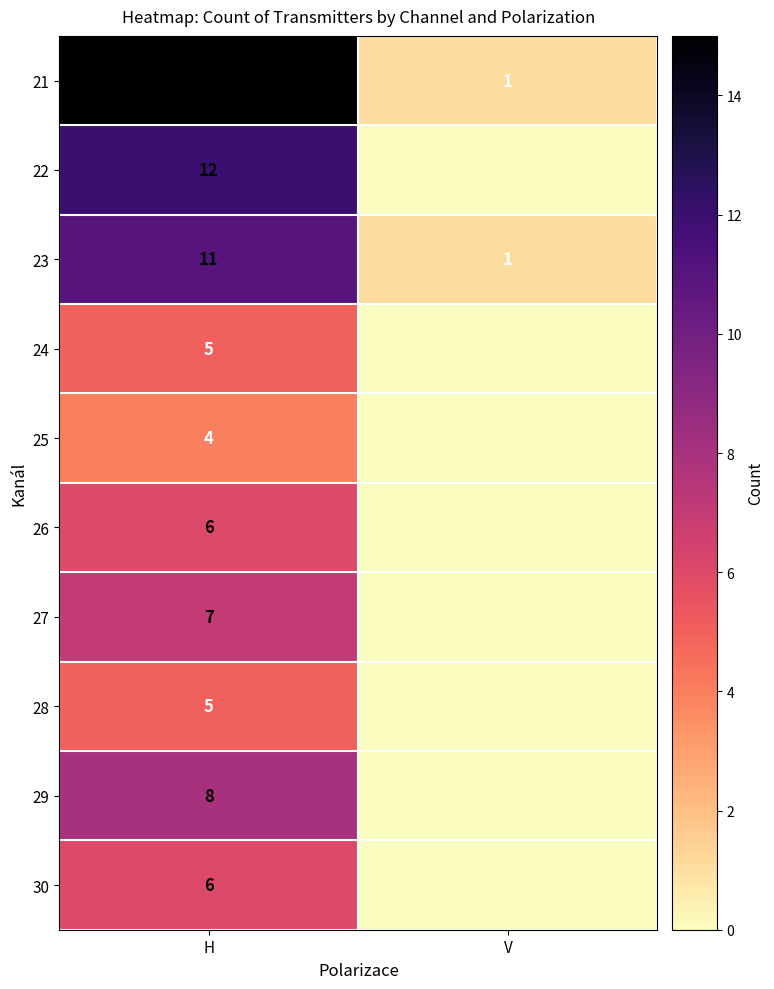

At how many categories does at least one series exceed 7?

1